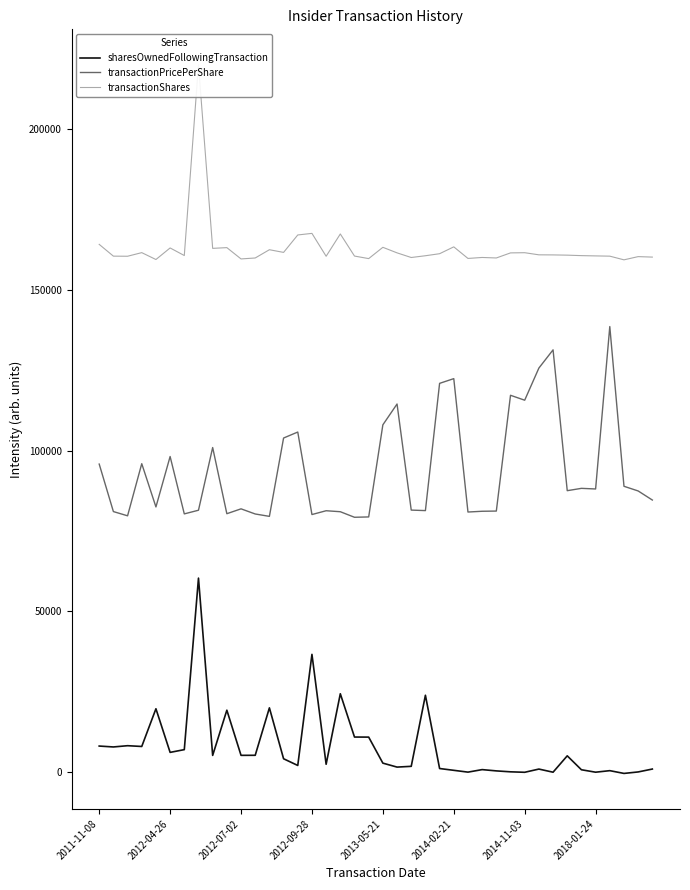

Reading left to right, extract all data points from this chart.

sharesOwnedFollowingTransaction: 8127.5	7847.8	8237.3	7998.2	19724.6	6159.3	7013.8	60361.6	5219.3	19280.5	5238.1	5253.7	20007.6	4175.6	2092.4	36644.7	2464.9	24394.8	10928.8	10910.9	2814.3	1582.9	1820.9	23927.0	1139.7	579.7	17.3	799.8	402.2	113.4	-32.7	968.8	-6.4	5084.8	753.4	-4.3	474.2	-384.8	75.6	976.5
transactionPricePerShare: 95831.9	81060.5	79742.0	95953.1	82499.8	98184.4	80339.6	81478.3	100976.5	80396.2	81909.5	80310.4	79569.6	103936.8	105795.3	80135.7	81319.1	81013.8	79286.4	79393.6	108037.3	114514.8	81520.3	81361.7	120938.3	122407.2	80918.4	81155.2	81217.1	117229.1	115698.0	125692.7	131359.6	87559.0	88282.3	88089.6	138604.6	88924.1	87470.7	84647.7
transactionShares: 164168.3	160507.3	160476.4	161597.0	159458.0	163057.2	160697.1	220032.7	162928.0	163155.1	159639.9	159935.2	162505.2	161672.4	167096.0	167586.5	160468.6	167407.9	160533.5	159742.7	163253.2	161528.3	160084.8	160632.7	161265.6	163396.7	159792.4	160096.5	159940.1	161518.3	161576.7	160916.4	160889.9	160816.2	160667.1	160580.9	160503.3	159359.0	160360.1	160210.5